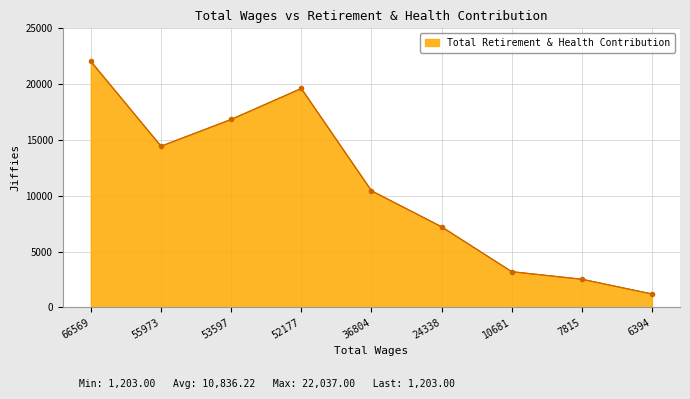

What is the greatest value displayed?

22037